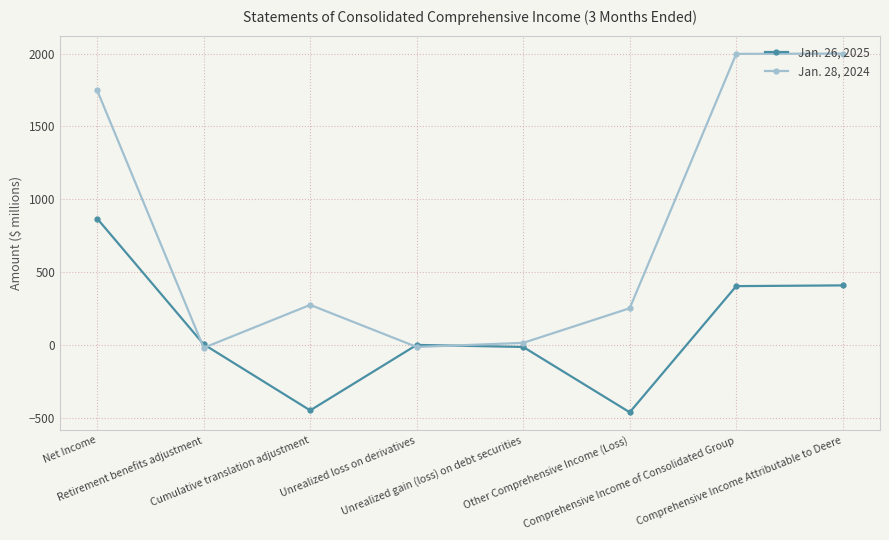

Between which two adjacent categories do Jan. 28, 2024 and Jan. 26, 2025 first intersect?

Net Income and Retirement benefits adjustment